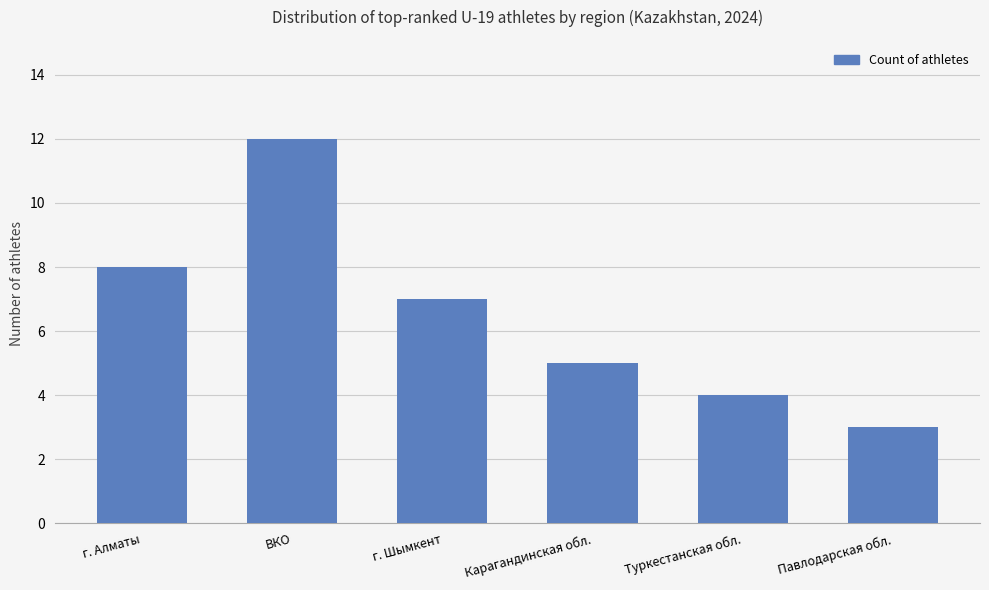

Reading left to right, what are all the values shown in this chart?

г. Алматы=8	ВКО=12	г. Шымкент=7	Карагандинская обл.=5	Туркестанская обл.=4	Павлодарская обл.=3